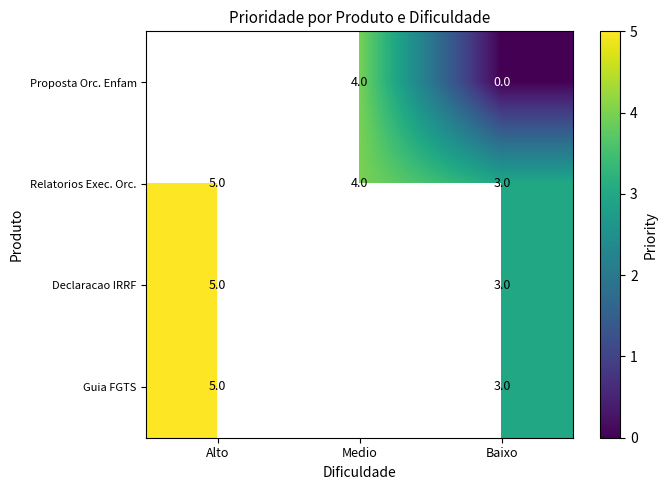

Where is Relatorios Exec. Orc. nearest to the value 4?

Medio